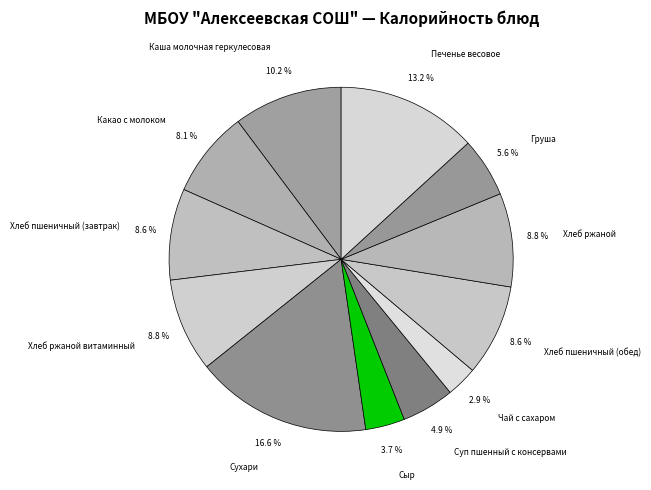

What percentage is the Какао с молоком slice, to the nearest percent?

8%